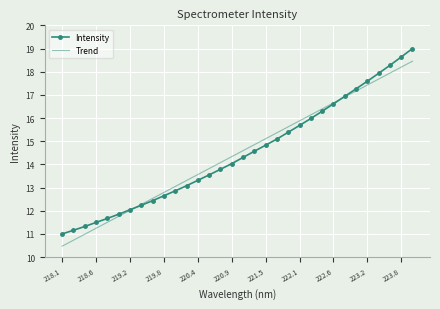

Rank the series by their maximum value, from lowest to highest.

Trend, Intensity